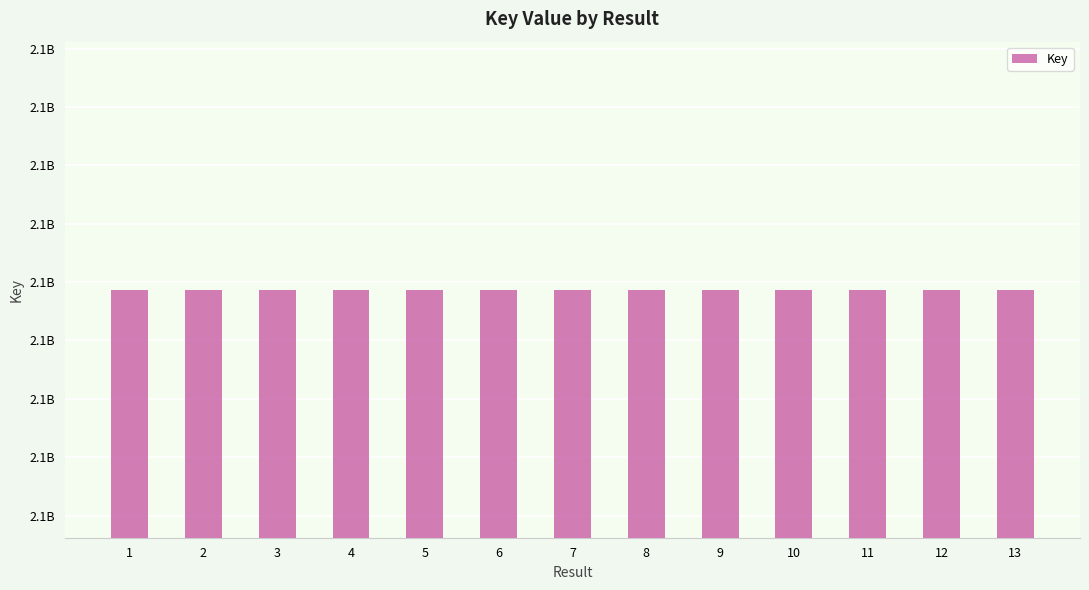

Are the bars horizontal?

No